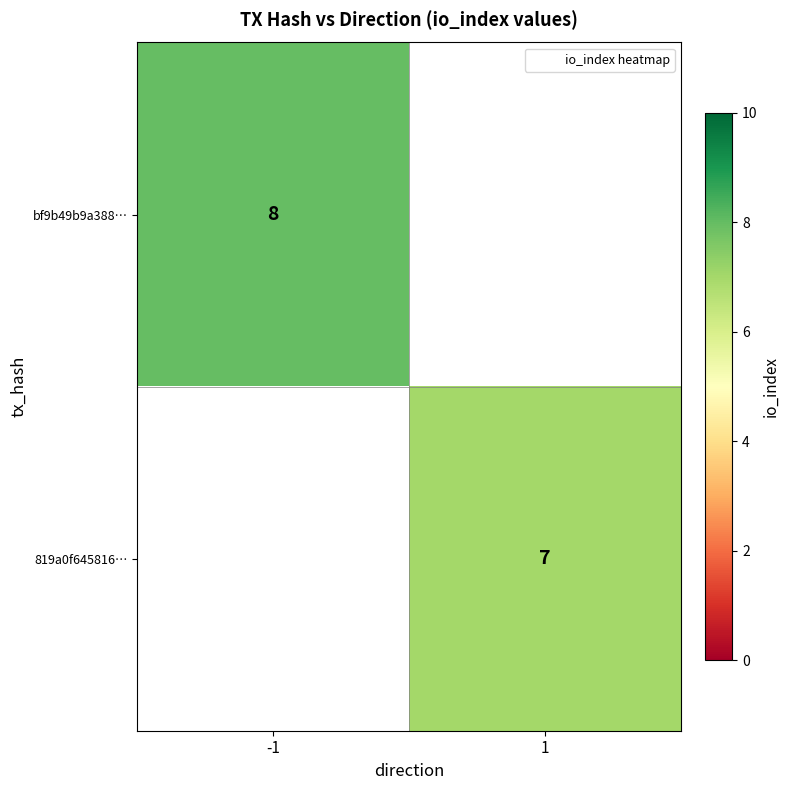

The 819a0f645816… series shows 7 at 1. True or false?

True